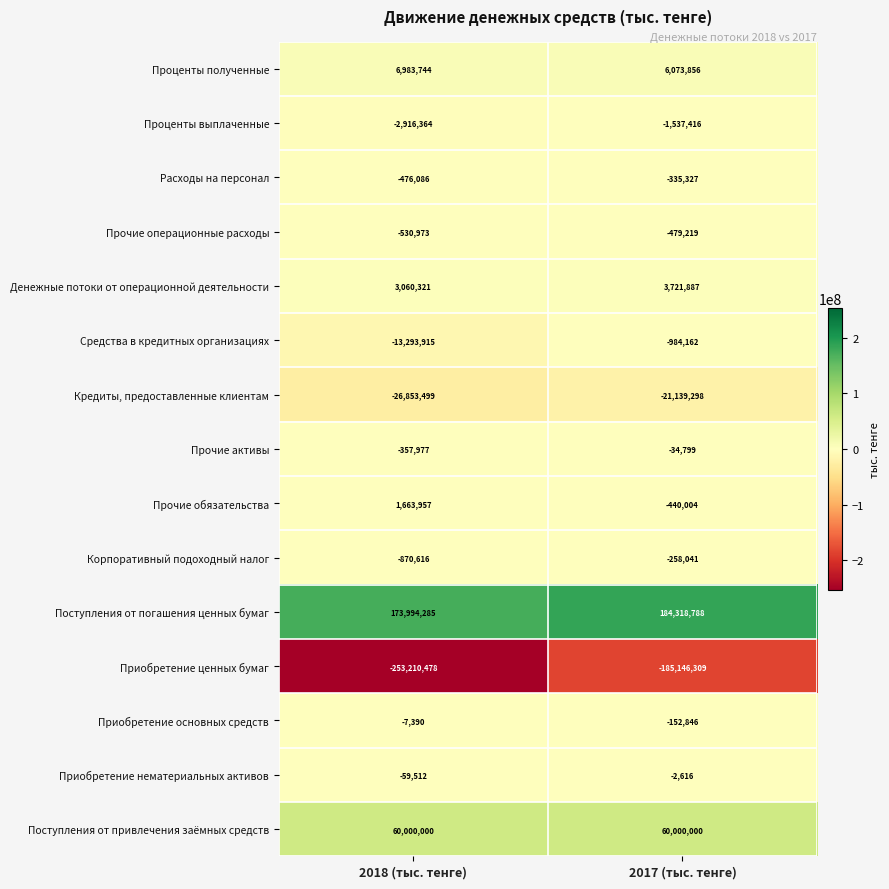

Count the number of data series in this chart.

15